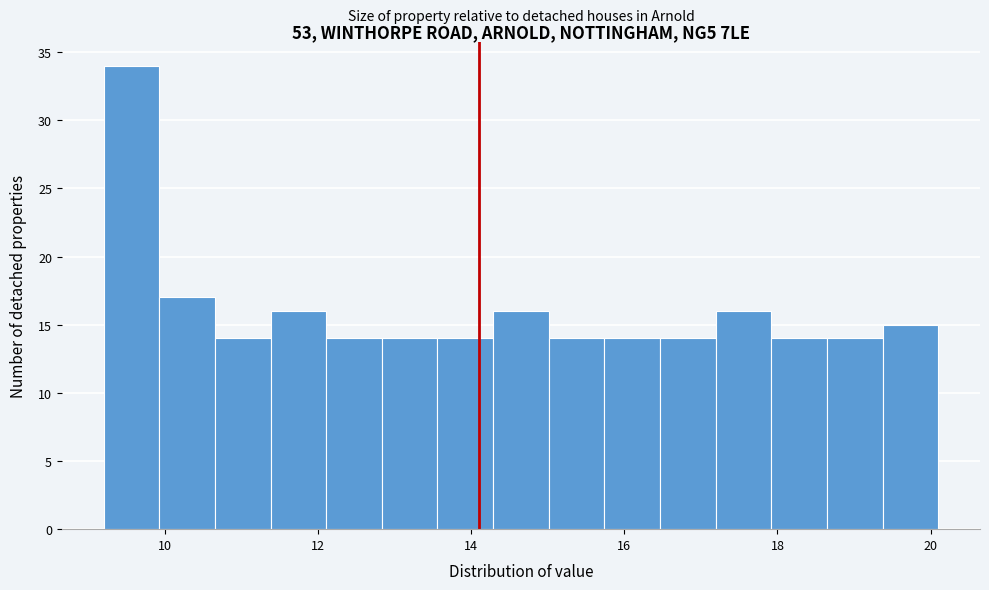

Around what value on the x-axis is the tallest bar? Give the approximate position of its centre, as read against the axis.

9.6